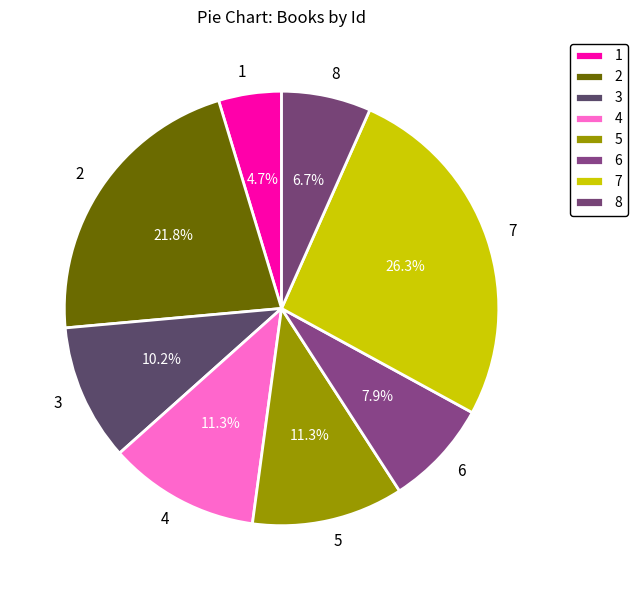

Approximately how many times larger is the value at 1 compared to 6?

0.6